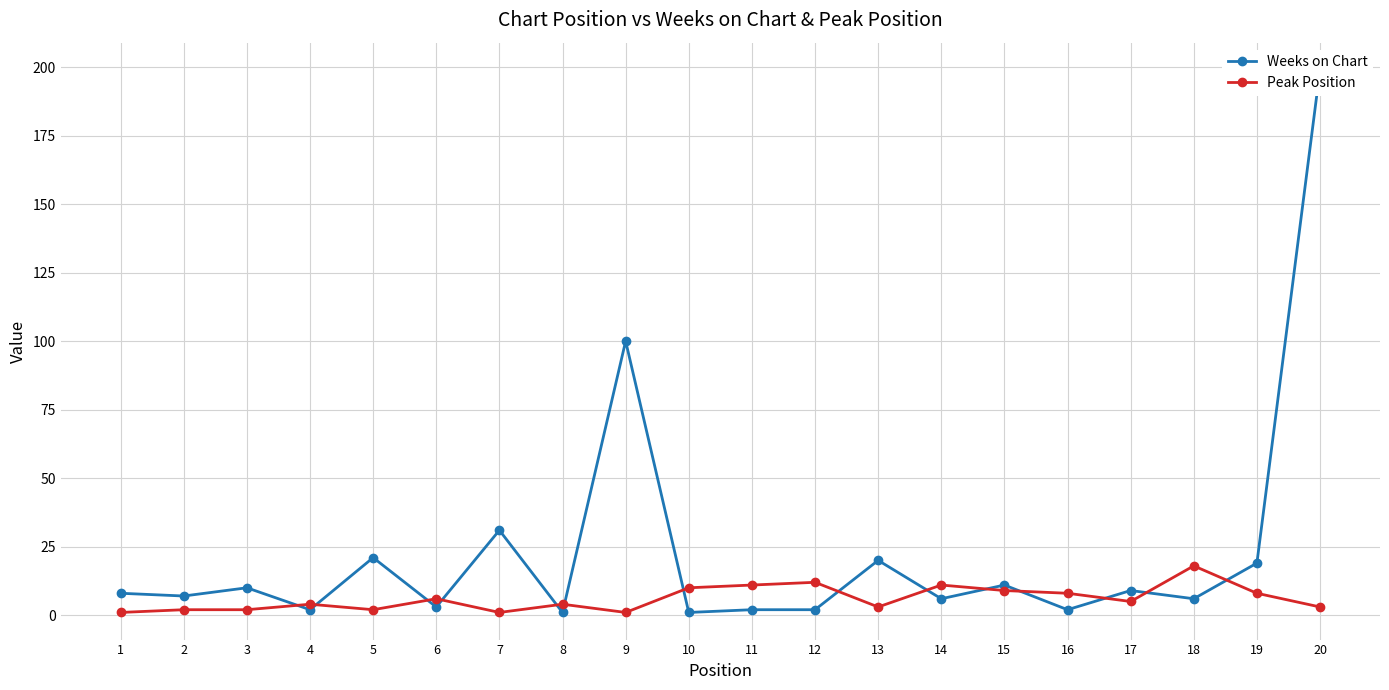

What is the sum of the Weeks on Chart values at 5 and 7?

52